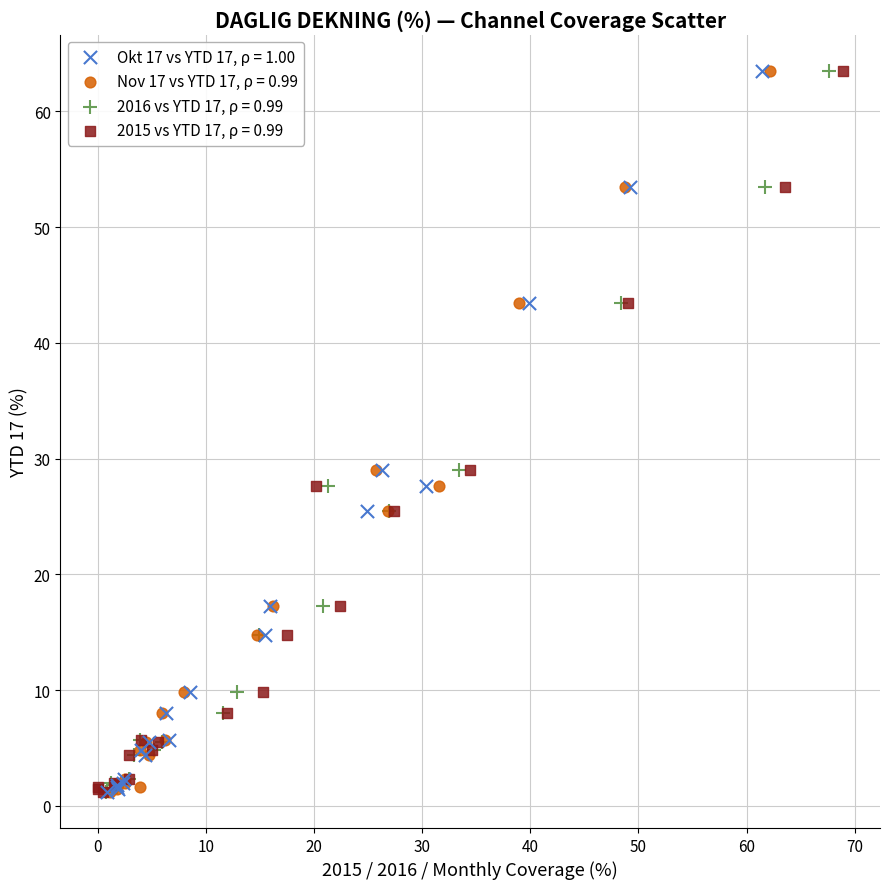

What are all the series names shown in the legend?

Okt 17 vs YTD 17, ρ = 1.00, Nov 17 vs YTD 17, ρ = 0.99, 2016 vs YTD 17, ρ = 0.99, 2015 vs YTD 17, ρ = 0.99